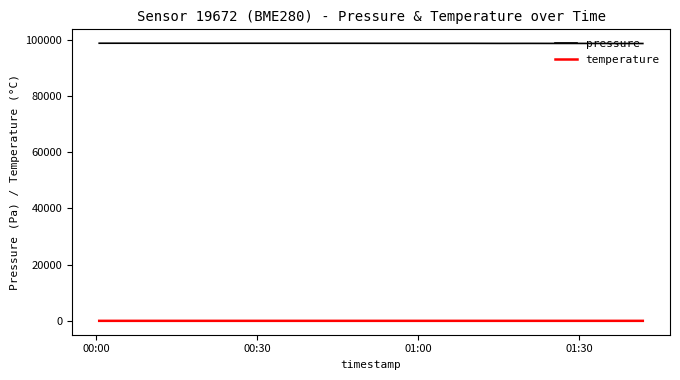

What is the highest value of the pressure series?

98822.5